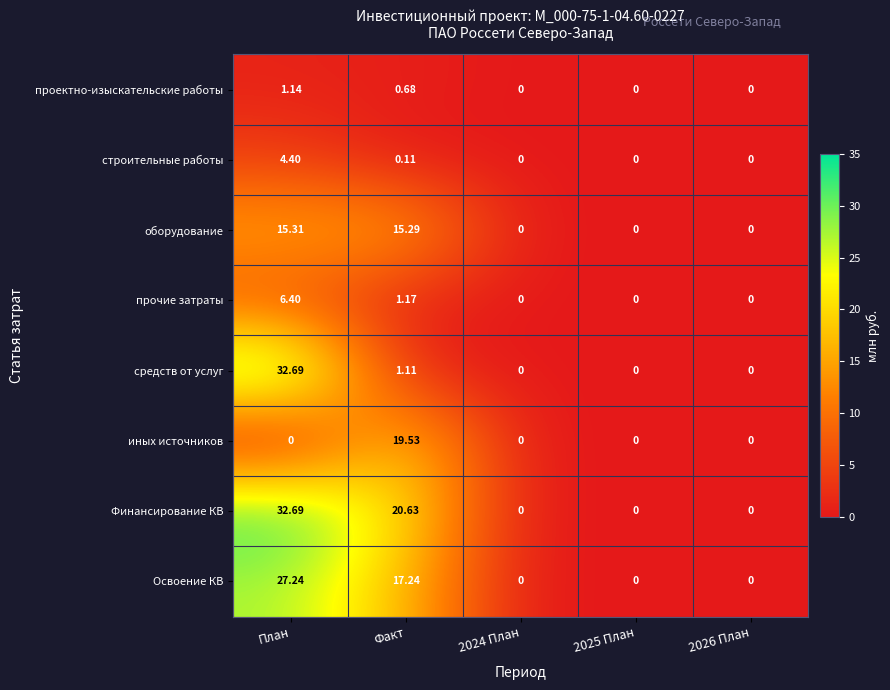

Which series changed the most between Факт and 2026 План?

Финансирование КВ